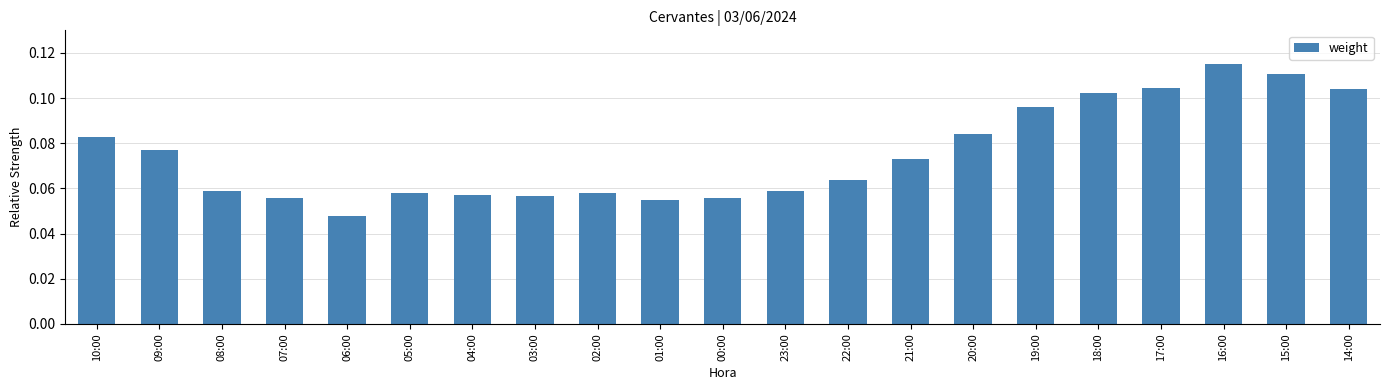

What position from the right is 23:00?

10